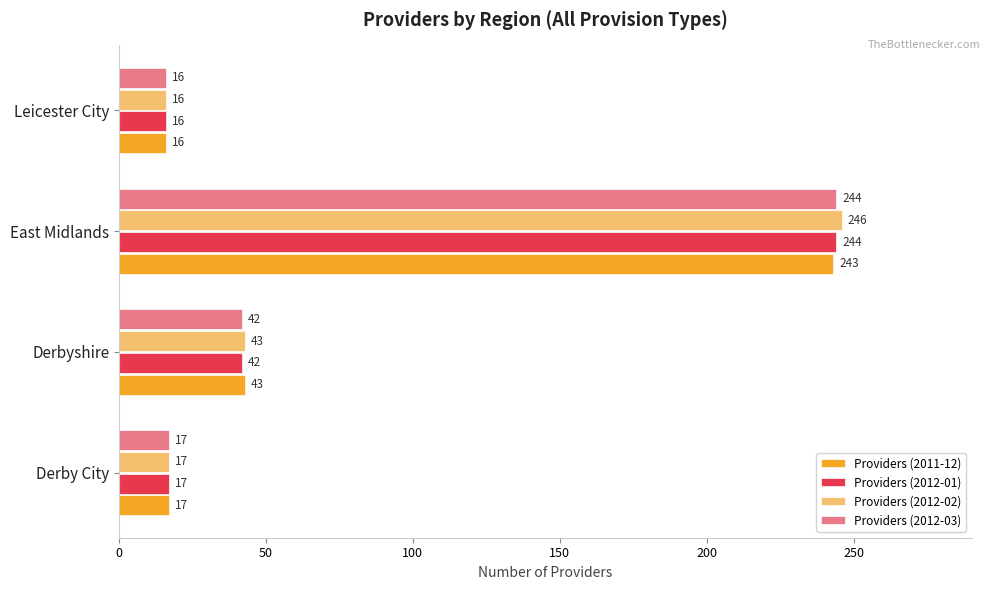

What is the spread (max minus min) of values at East Midlands?

3